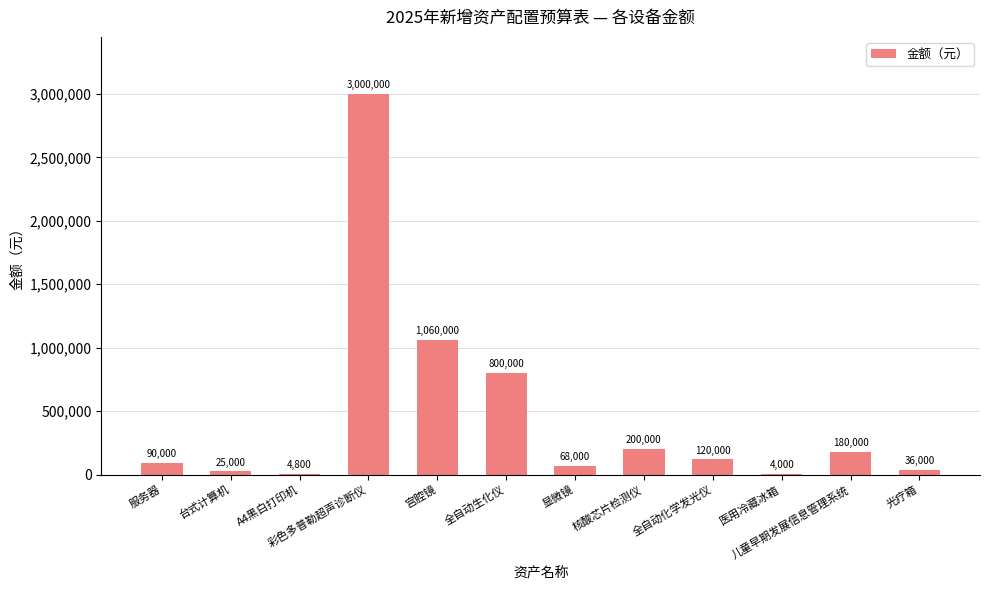

How many series are shown in this chart?

1